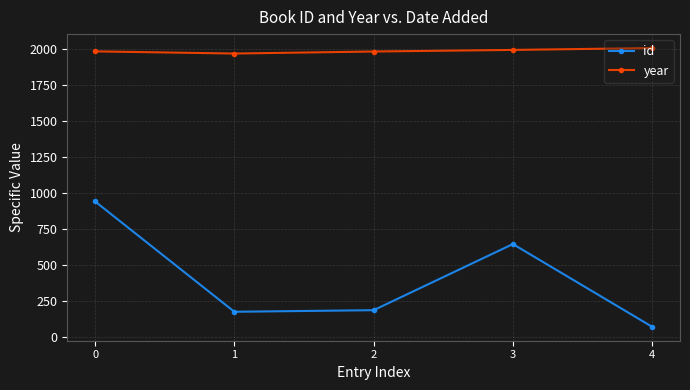

Which series has the largest total across all categories?

year